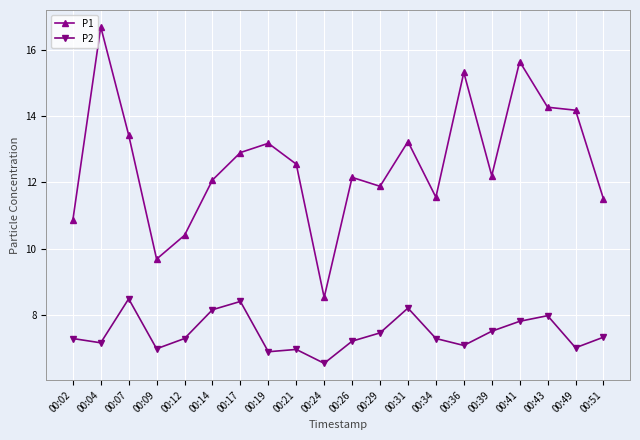

At which category does P2 reach its first local valley?

00:04